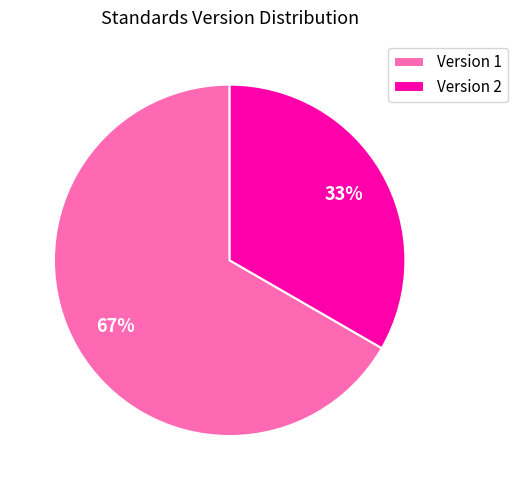

Rank the categories by value from lowest to highest.

Version 2, Version 1